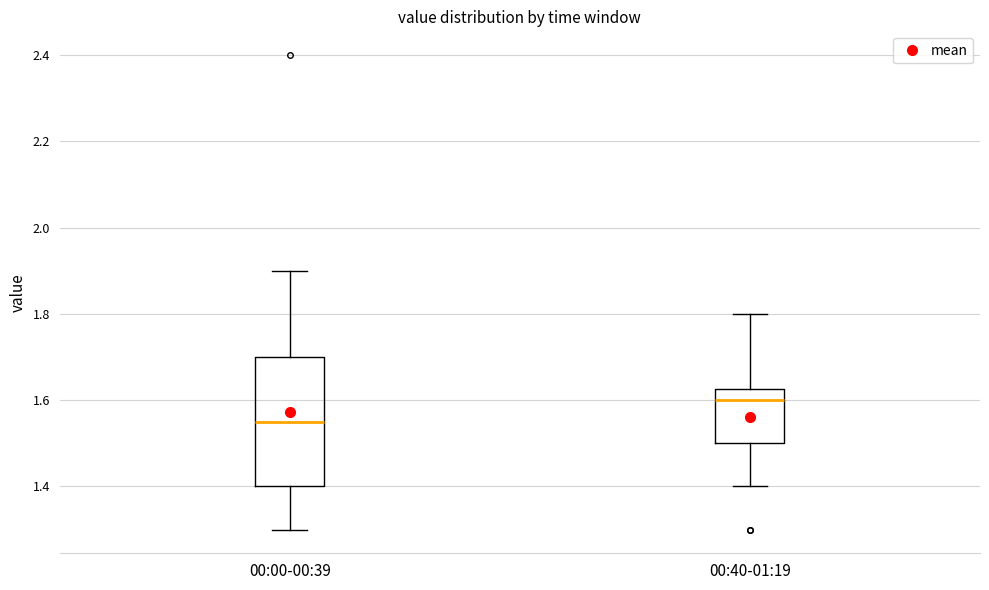

Which box has the highest median line?

00:40-01:19